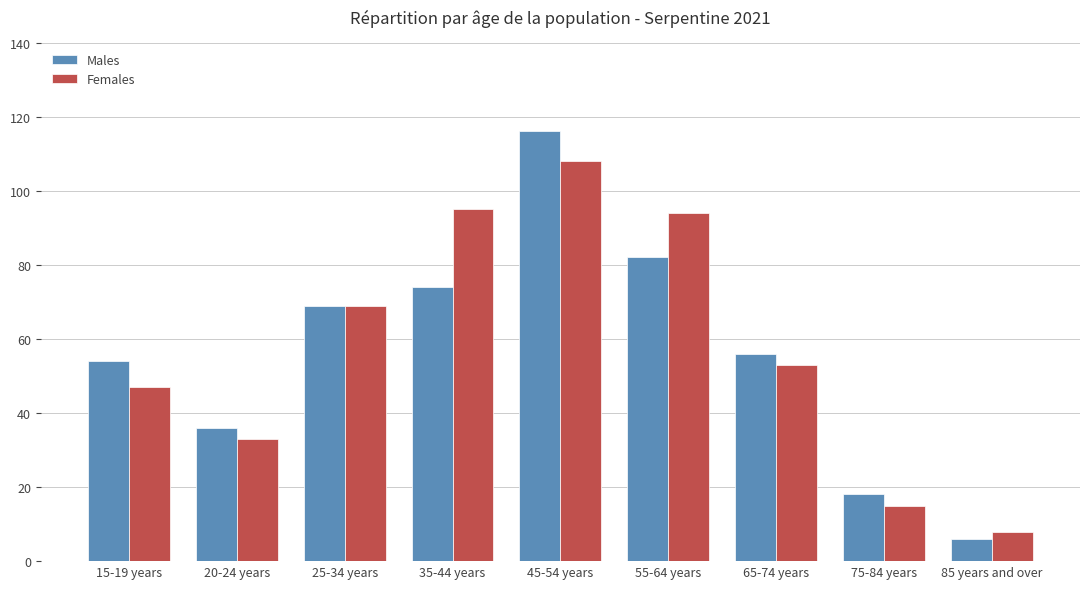

The Females series shows 95 at 35-44 years. True or false?

True